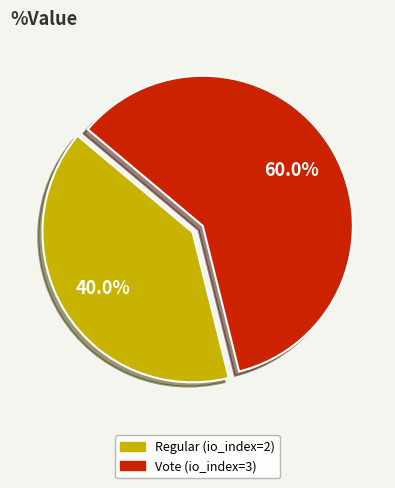

What percentage is the Vote (io_index=3) slice, to the nearest percent?

60%